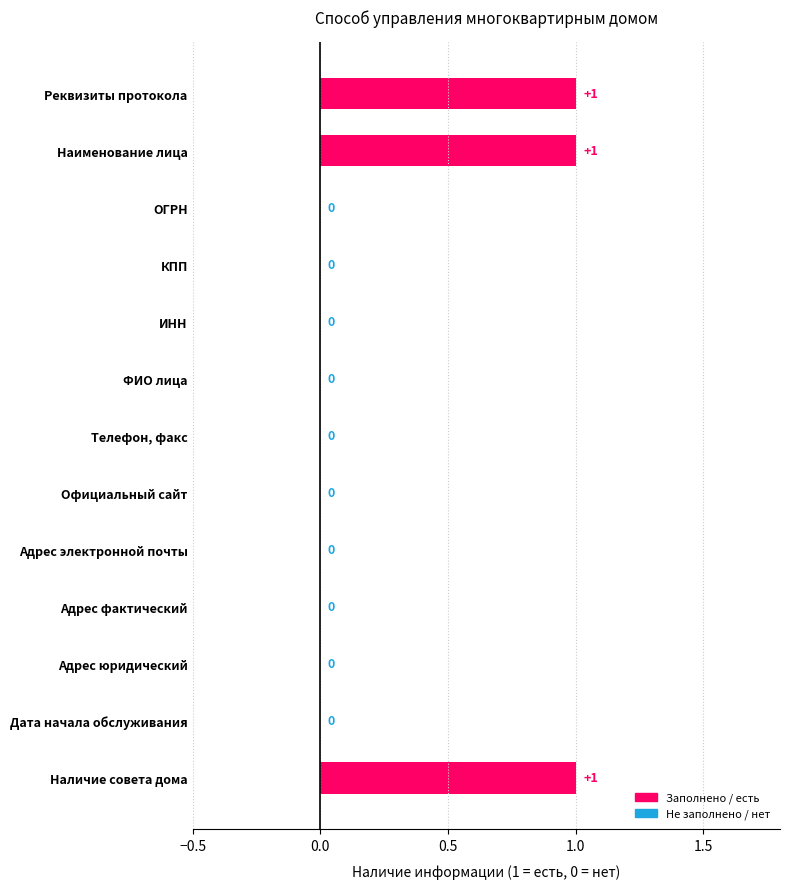

The chart shows a value of 0 at Адрес электронной почты. True or false?

True